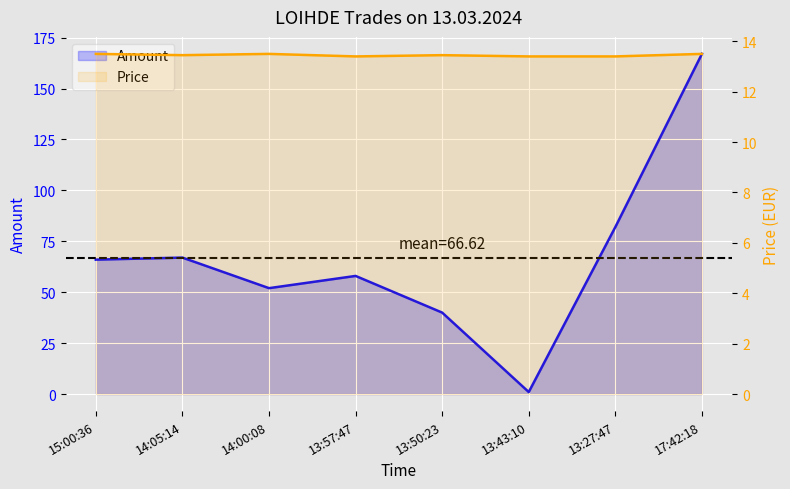

What is the difference between the second highest and second lowest values in the Price series?

0.1